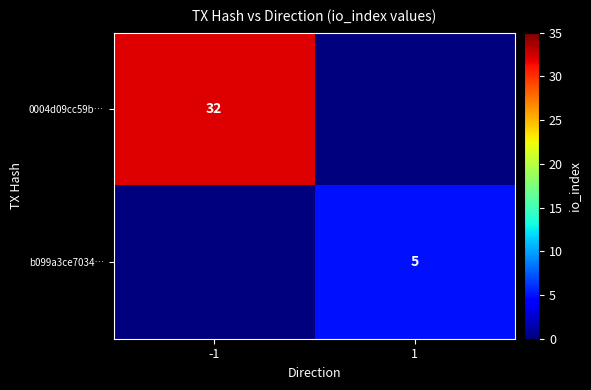

The 0004d09cc59b… series shows 11 at -1. True or false?

False